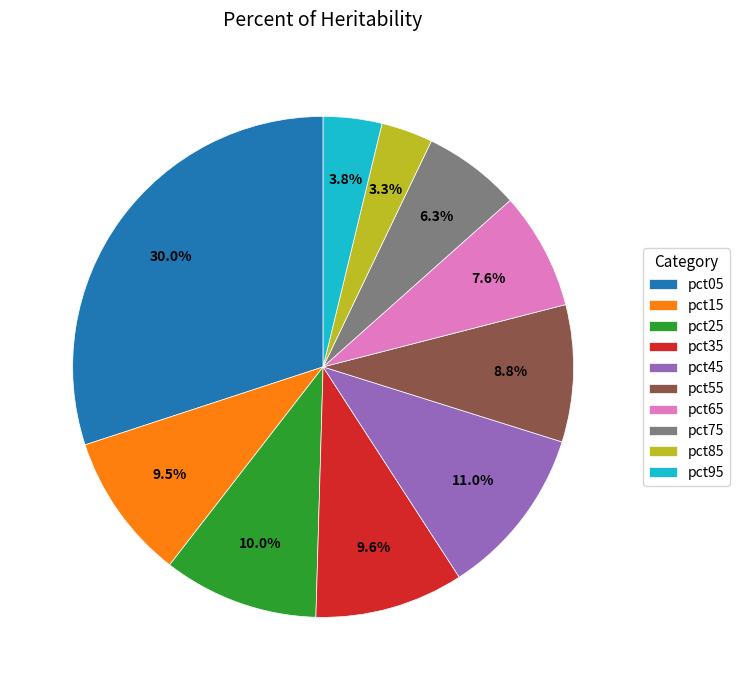

What is the largest slice in the pie chart?

pct05